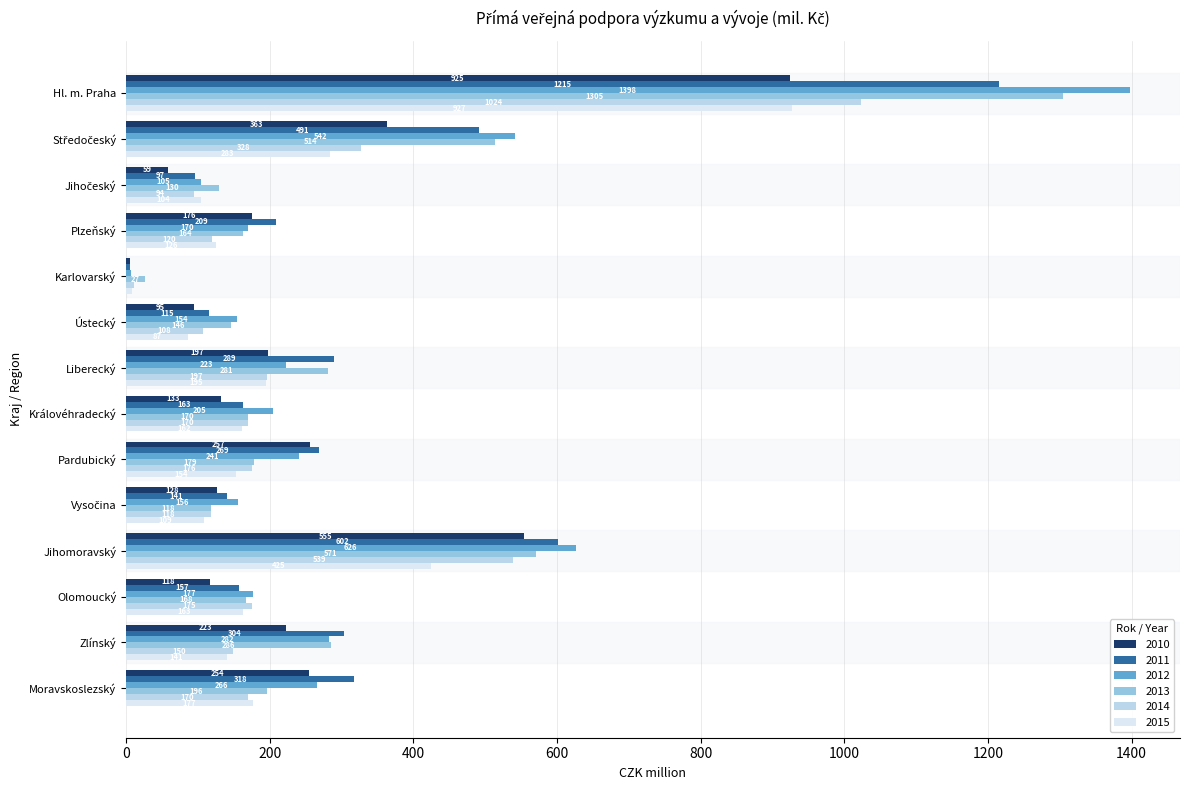

Which series has the widest spread of values?

2012